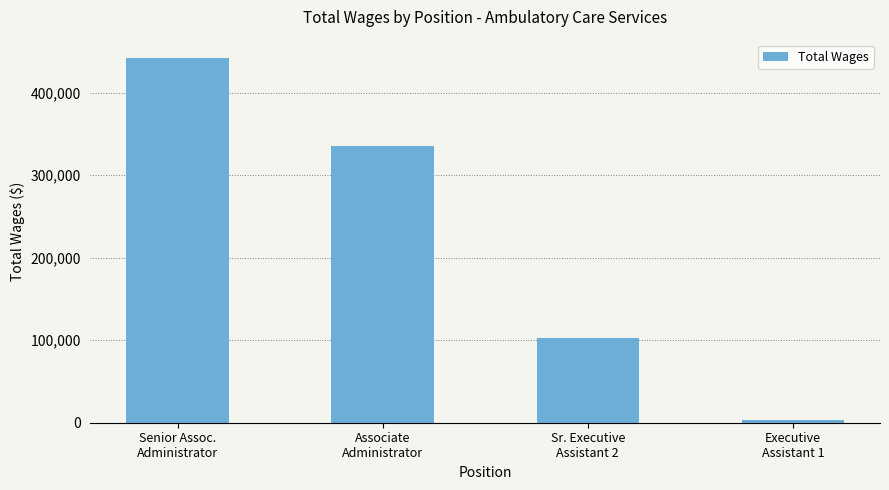

Which has a higher value, Senior Assoc.
Administrator or Executive
Assistant 1?

Senior Assoc.
Administrator